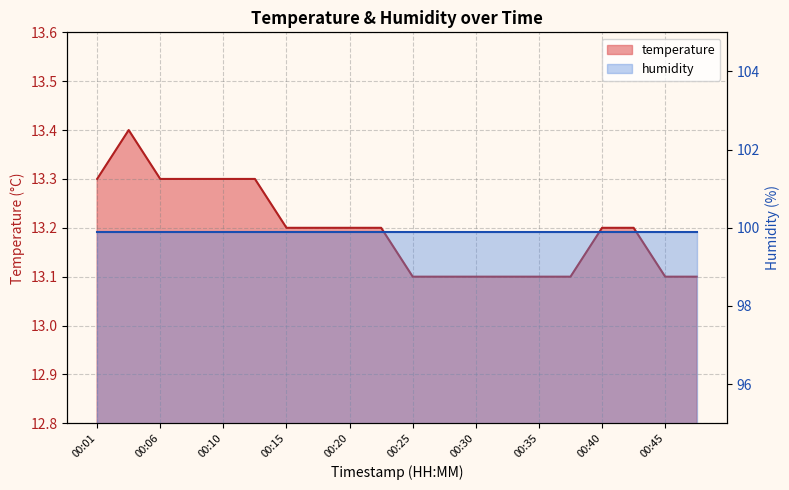

What value does the data have at 00:40?

13.2